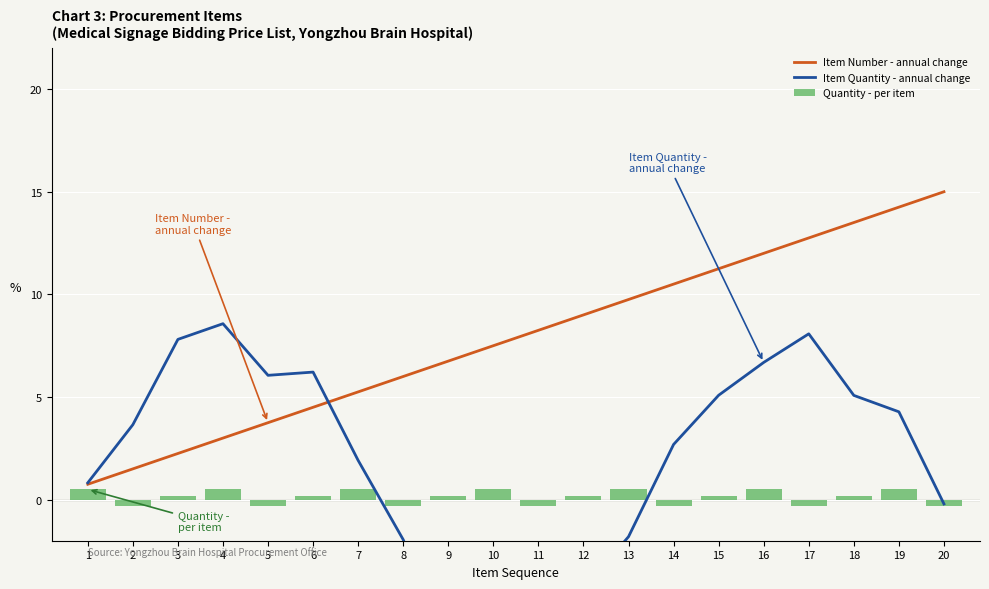

Reading right to left, what are all the values shown in this chart?

Item Number - annual change: 15.0	14.2	13.5	12.8	12.0	11.2	10.5	9.8	9.0	8.2	7.5	6.8	6.0	5.2	4.5	3.8	3.0	2.2	1.5	0.8
Item Quantity - annual change: -0.2	4.3	5.1	8.1	6.7	5.1	2.7	-1.8	-4.4	-8.1	-8.0	-7.2	-1.9	1.9	6.2	6.1	8.6	7.8	3.7	0.8
Quantity - per item: -0.3	0.5	0.2	-0.3	0.5	0.2	-0.3	0.5	0.2	-0.3	0.5	0.2	-0.3	0.5	0.2	-0.3	0.5	0.2	-0.3	0.5